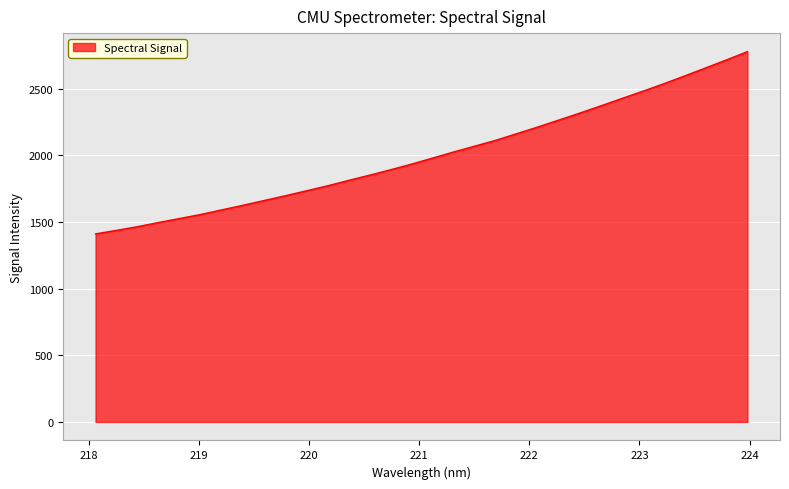

What is the difference between the maximum and minimum values?

1366.7